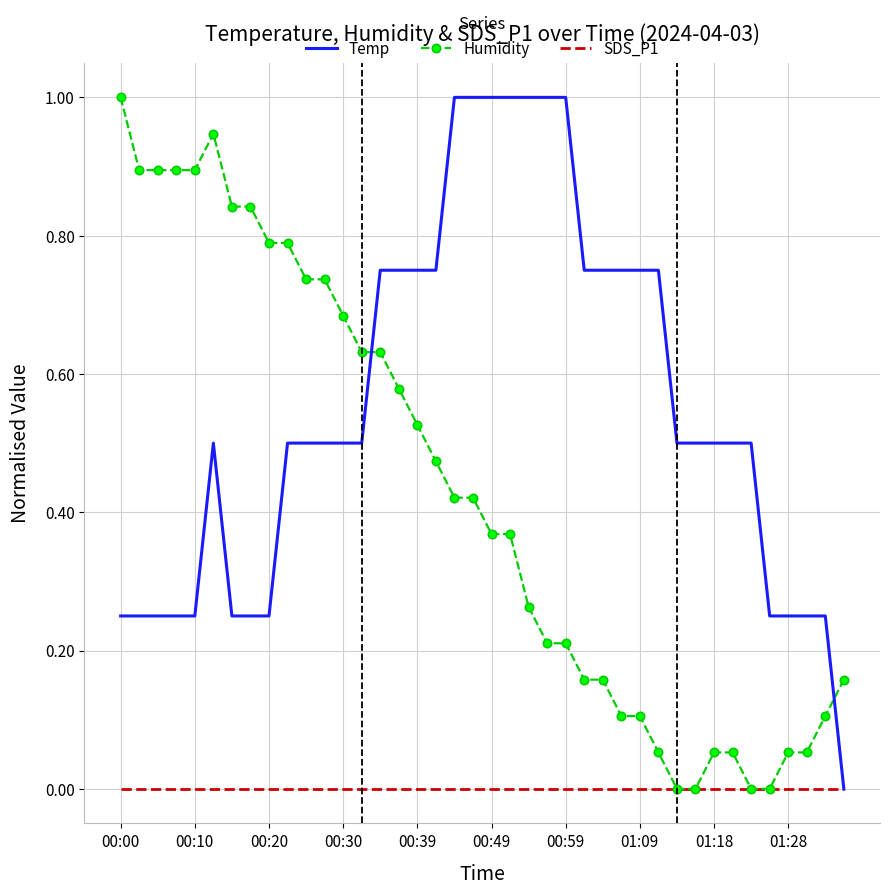

List the series in order of their overall mean, highest first.

Temp, Humidity, SDS_P1